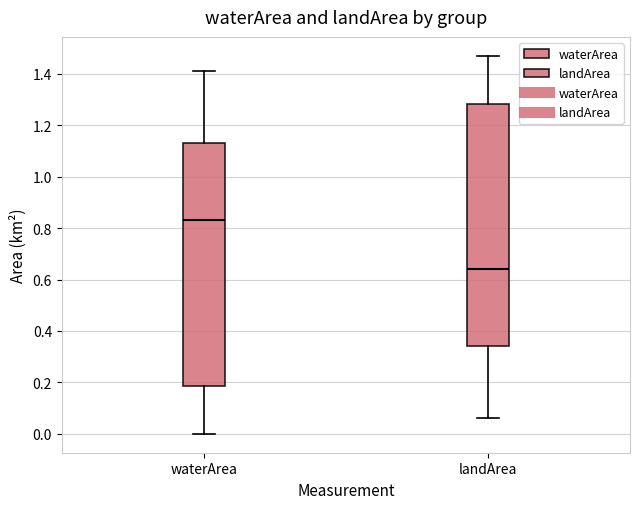

Reading left to right, transcribe this box plot: for each box, give where its median line is, the range the box spans, and where its two whiskers end, as read against the y-axis. The values are not printed on the chart, so give them approximately, as read against the axis.

waterArea: median 0.84, box 0.18 to 1.14, whiskers 0.00 to 1.42
landArea: median 0.64, box 0.34 to 1.28, whiskers 0.06 to 1.48